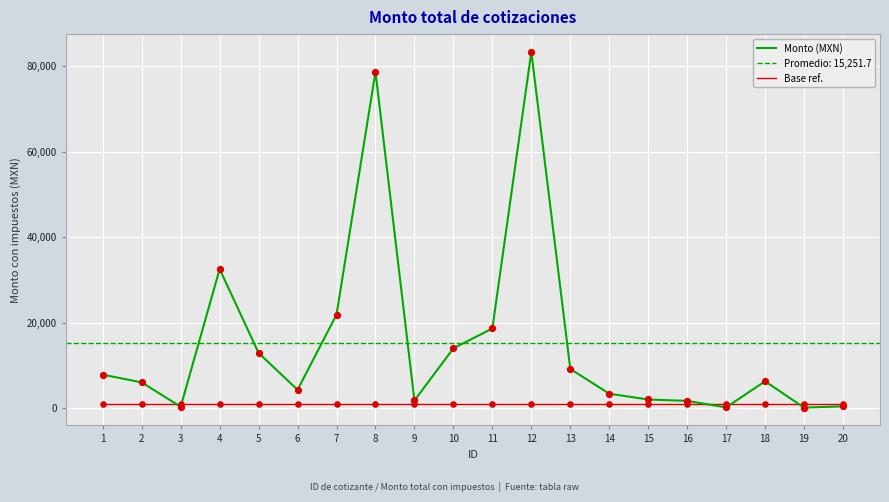

Which series reaches the minimum Y coordinate?

Monto (MXN)